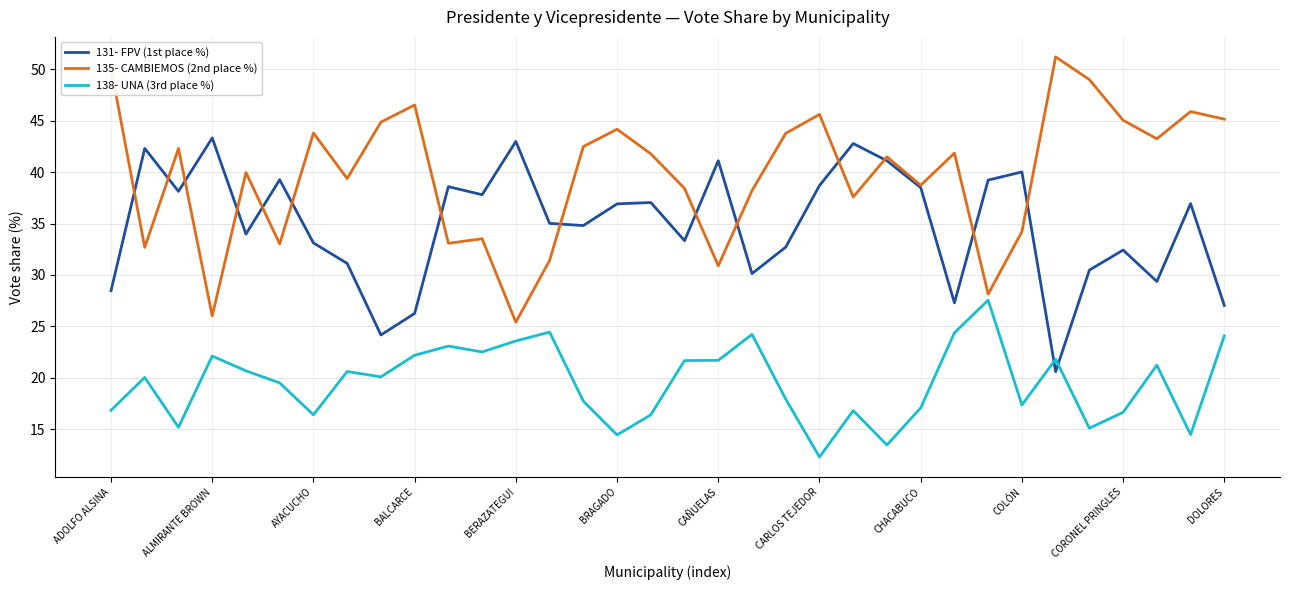

How many lines are shown in the chart?

3